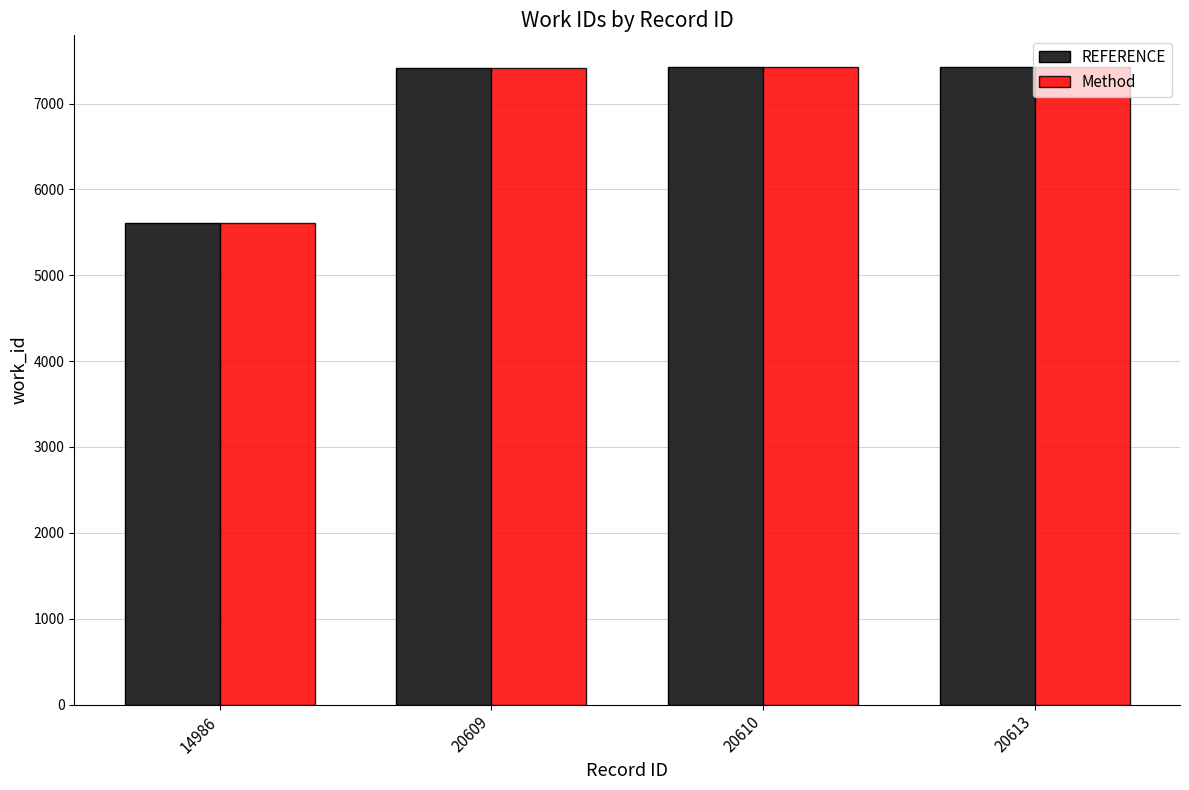

What is the total value across all series at 20610?

14840